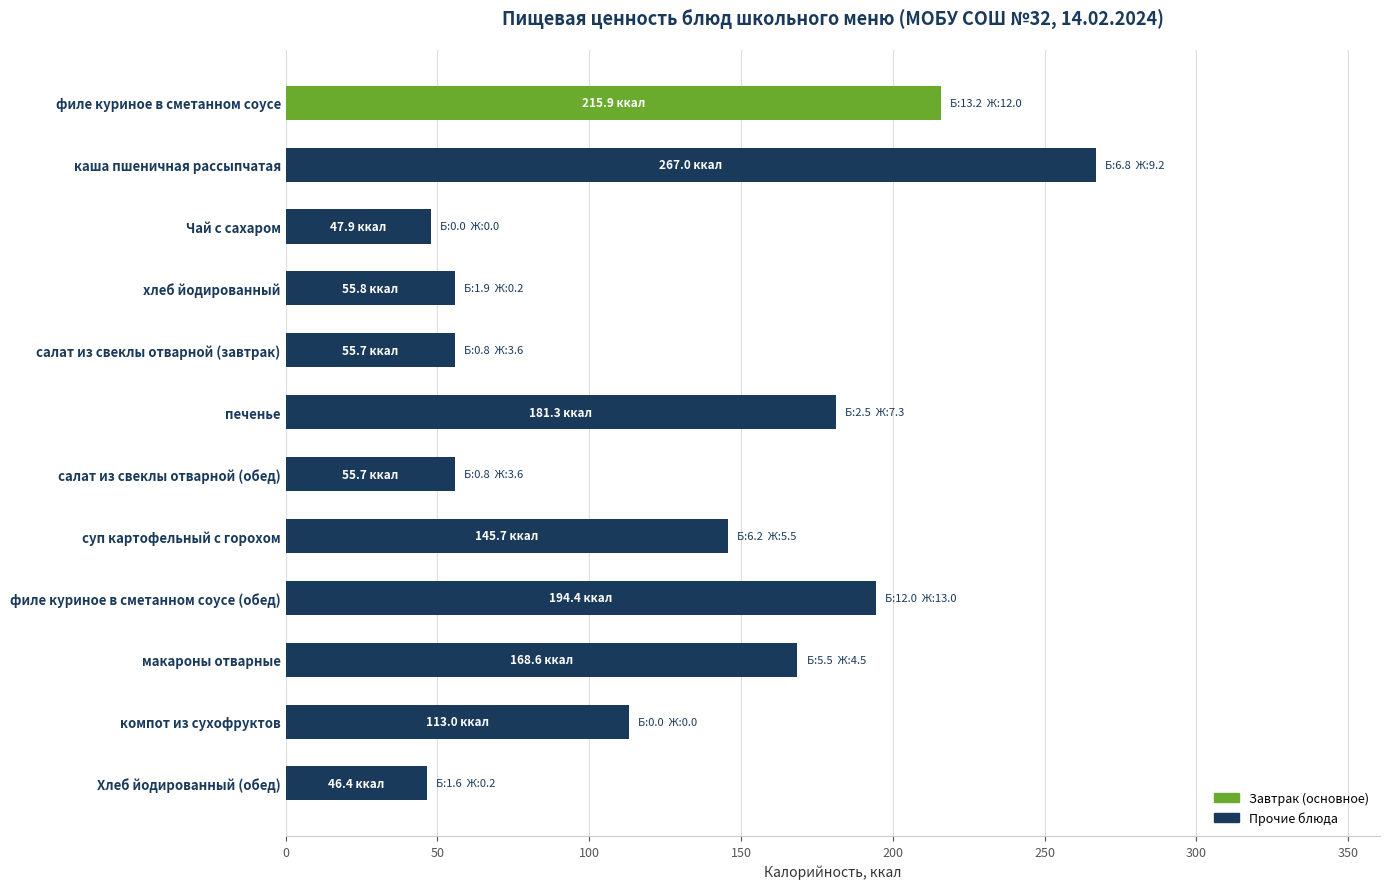

What is the sum of all values?

1547.5